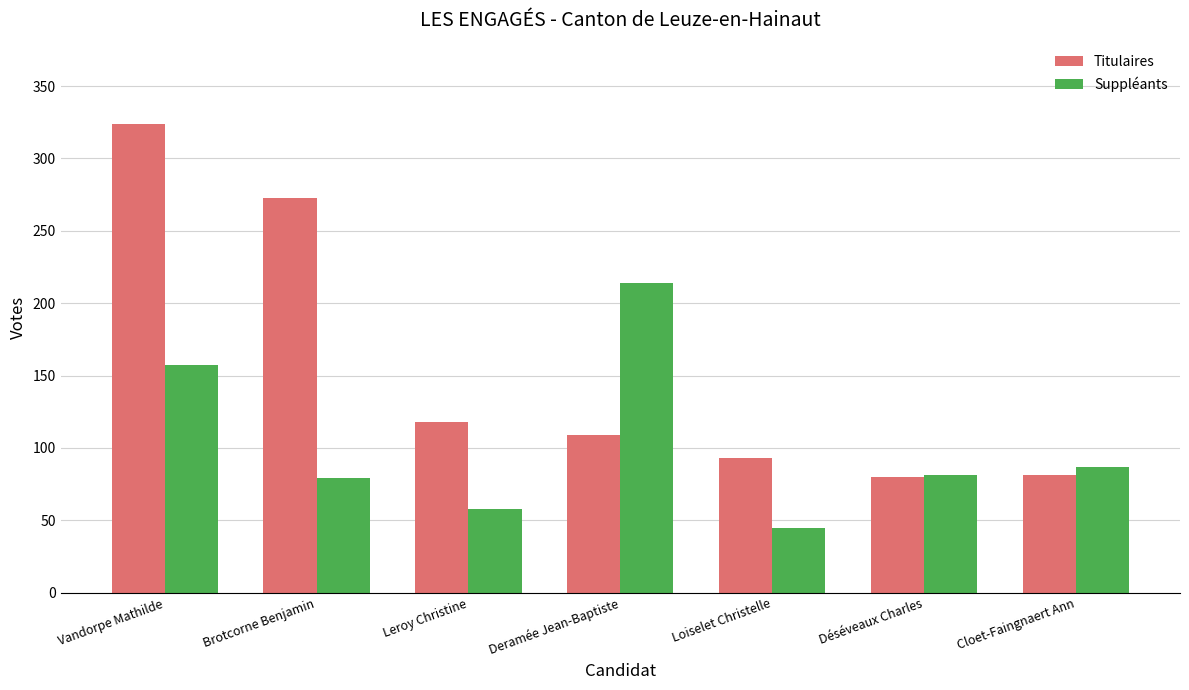

Which series has the widest spread of values?

Titulaires